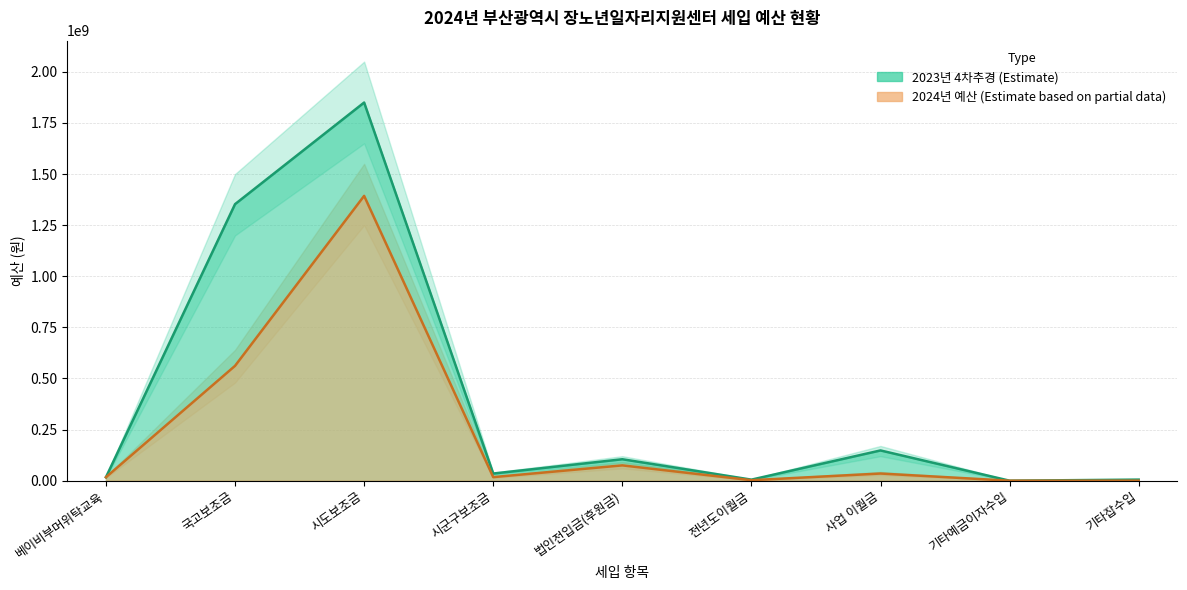

True or false: 2024년 예산 has more than 2 interior local peaks.

True